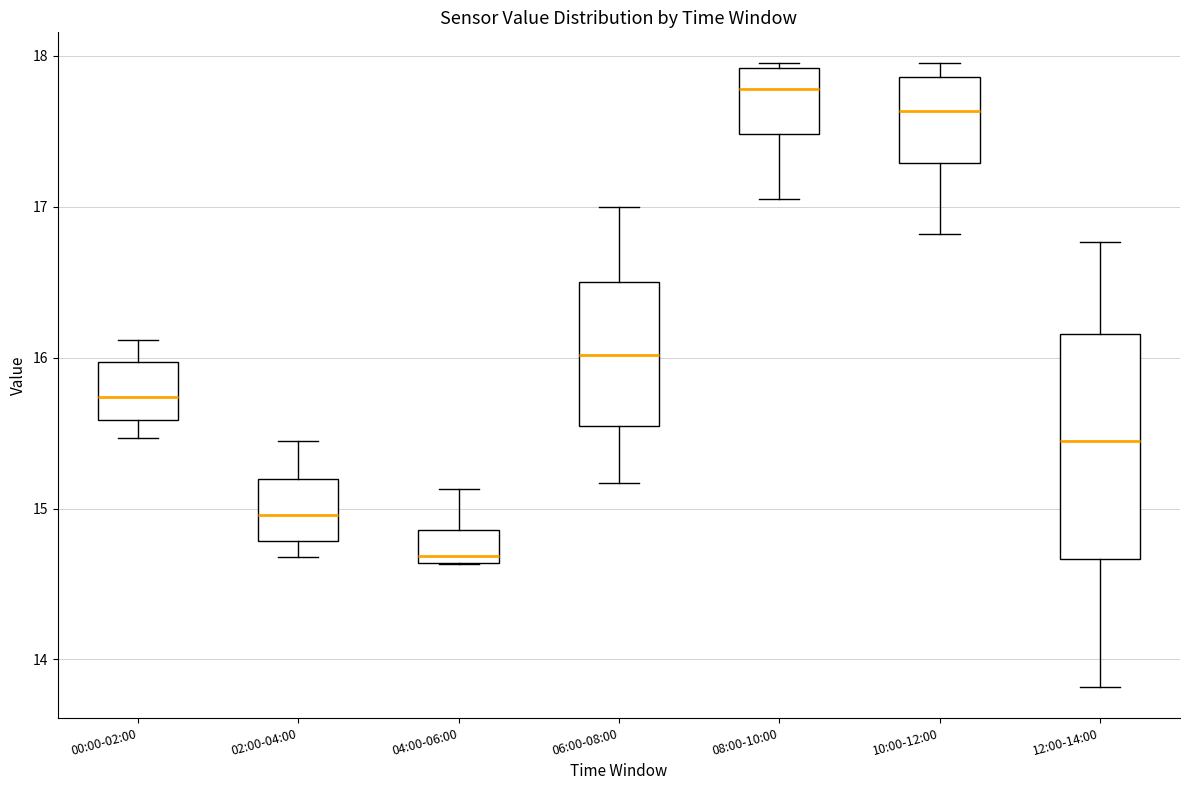

Reading left to right, read every box against the y-axis: the position of its median line, the range the box covers, and the ends of its whiskers. The values are not printed on the chart, so give them approximately, as read against the axis.

00:00-02:00: median 15.7, box 15.6 to 16.0, whiskers 15.5 to 16.1
02:00-04:00: median 15.0, box 14.8 to 15.2, whiskers 14.7 to 15.5
04:00-06:00: median 14.7, box 14.6 to 14.9, whiskers 14.6 to 15.1
06:00-08:00: median 16.0, box 15.6 to 16.5, whiskers 15.2 to 17.0
08:00-10:00: median 17.8, box 17.5 to 17.9, whiskers 17.1 to 18.0
10:00-12:00: median 17.6, box 17.3 to 17.9, whiskers 16.8 to 18.0
12:00-14:00: median 15.5, box 14.7 to 16.2, whiskers 13.8 to 16.8